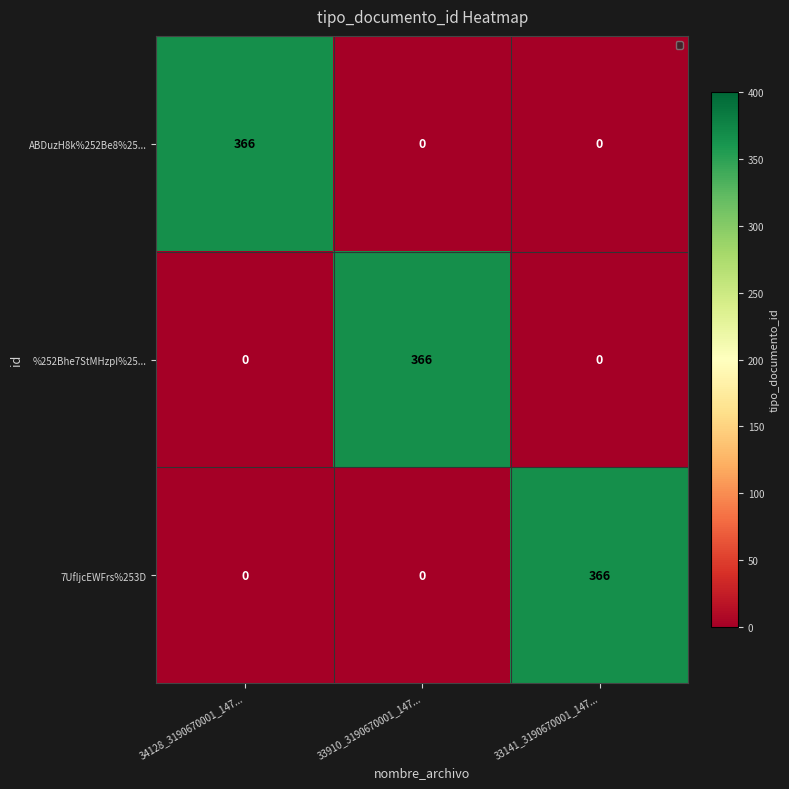

Is it true that 7UfIjcEWFrs%253D equals 0 at 33910_3190670001_147...?

True